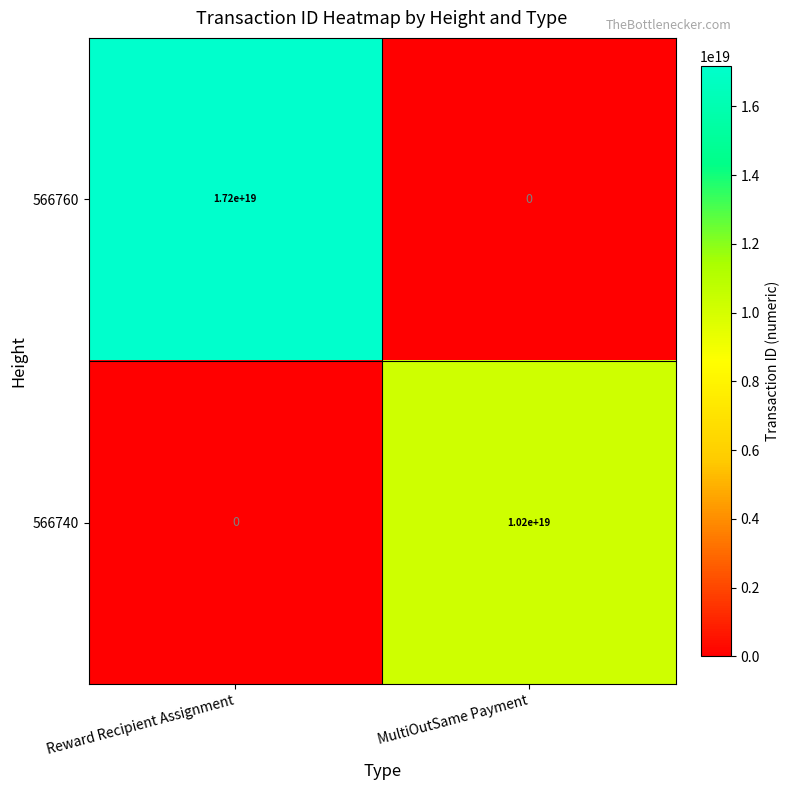

Which series has the largest range (max minus min)?

566760